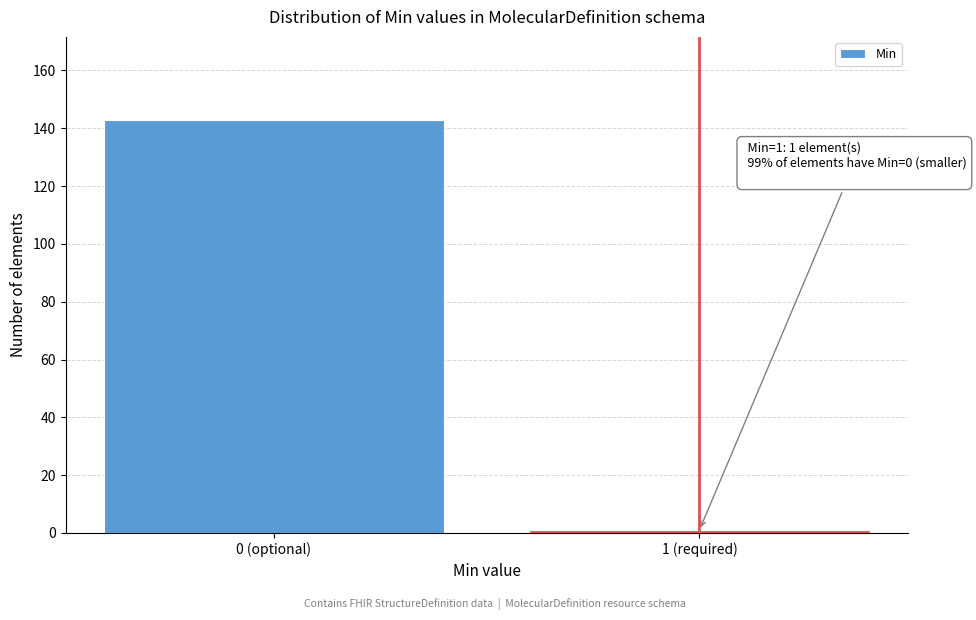

Reading right to left, list all the values displayed in this chart.

1 (required)=1	0 (optional)=143